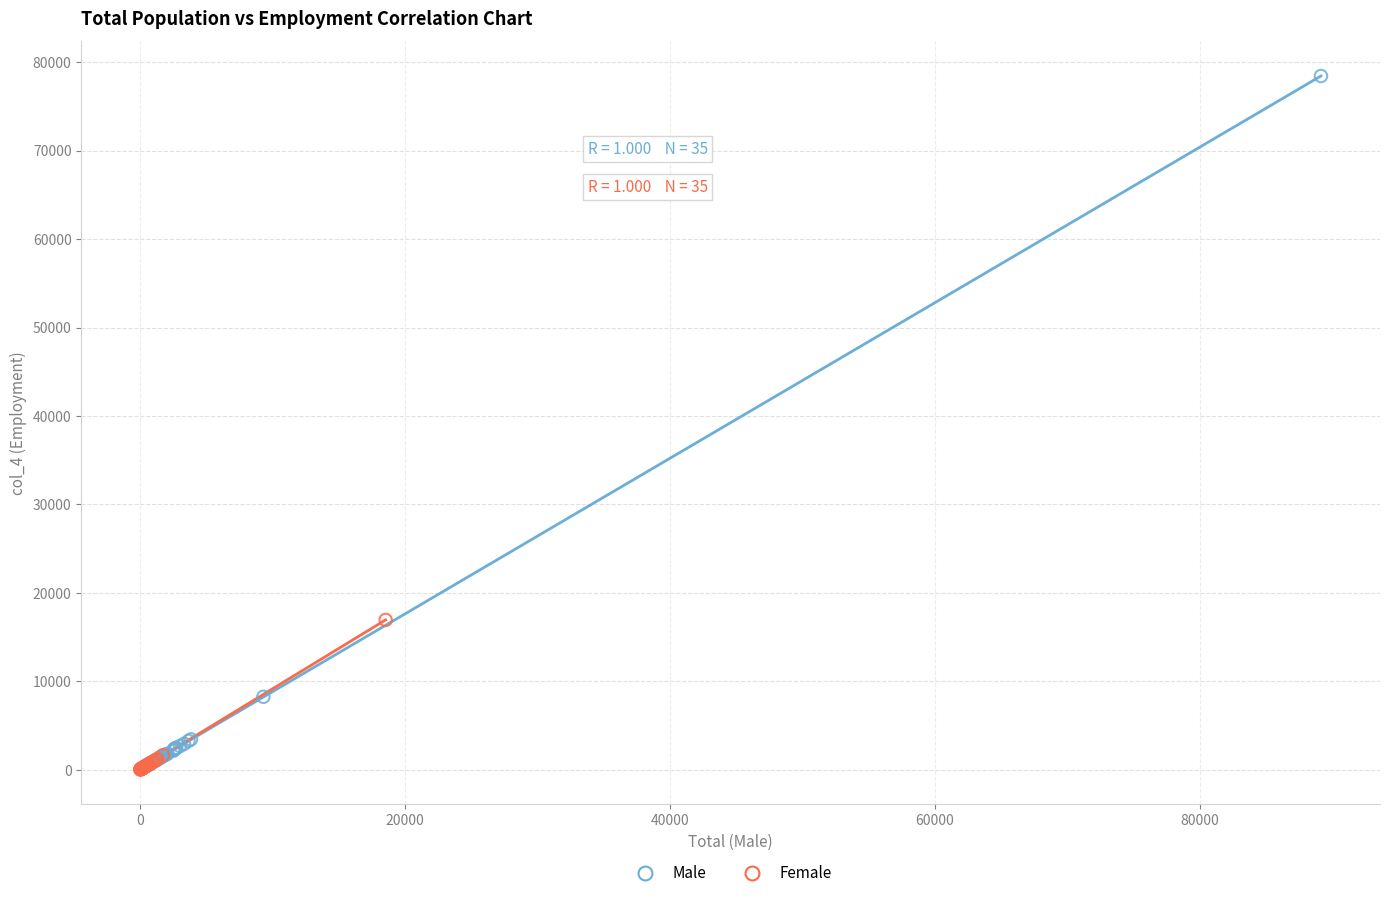

Which series contains the highest Y value?

Male